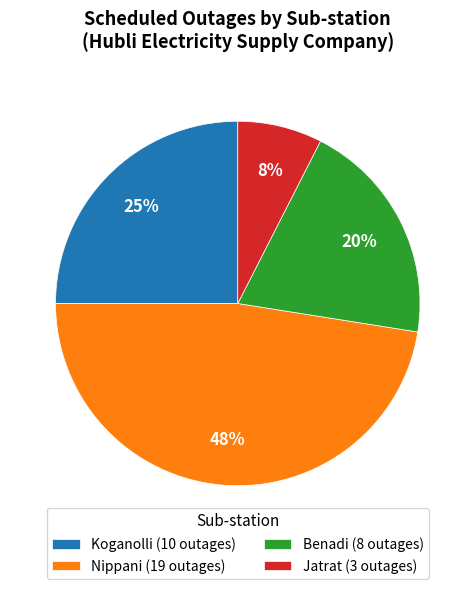

Rank the categories by value from highest to lowest.

Nippani (19 outages), Koganolli (10 outages), Benadi (8 outages), Jatrat (3 outages)